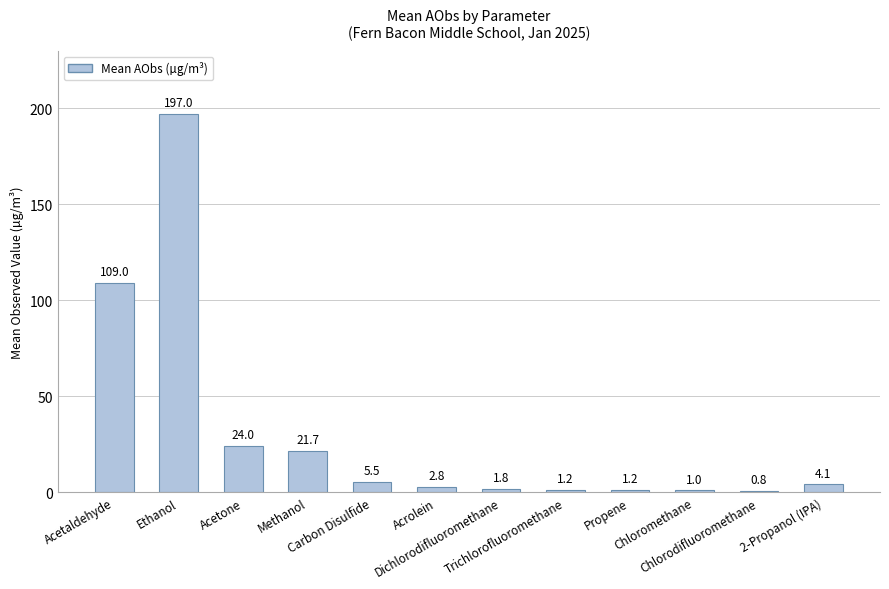

Count the number of values greater than 4.

6